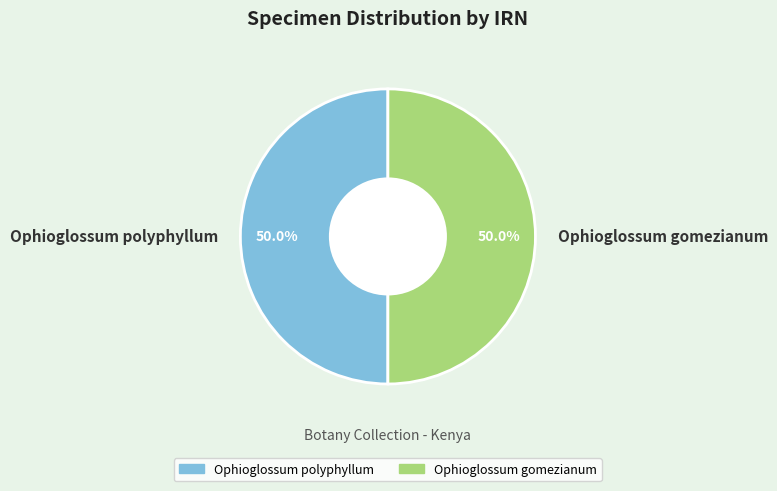

Is it true that Ophioglossum polyphyllum is 60% of the pie?

False